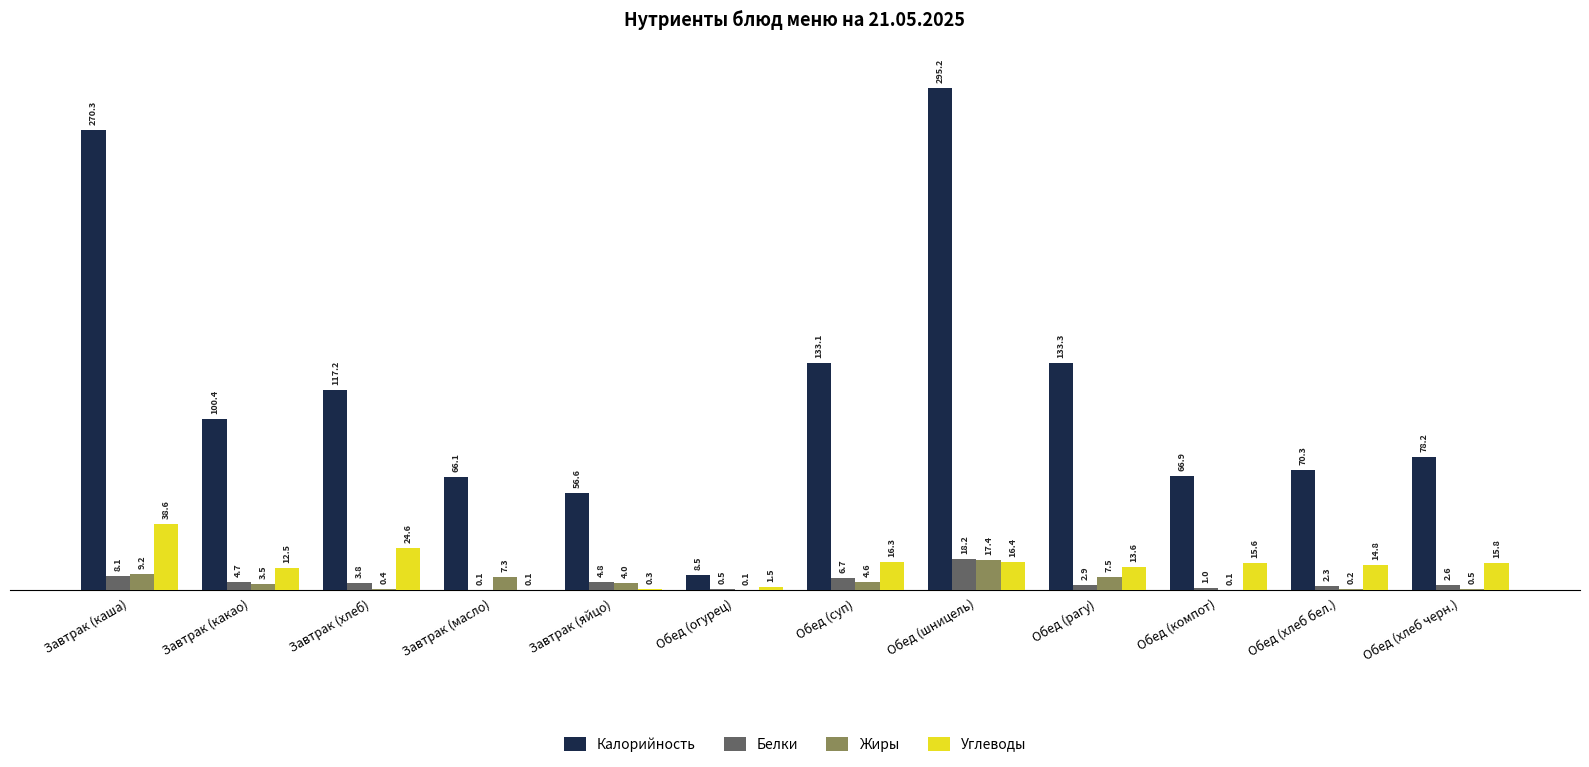

The Жиры series shows 9.2 at Завтрак (каша). True or false?

True